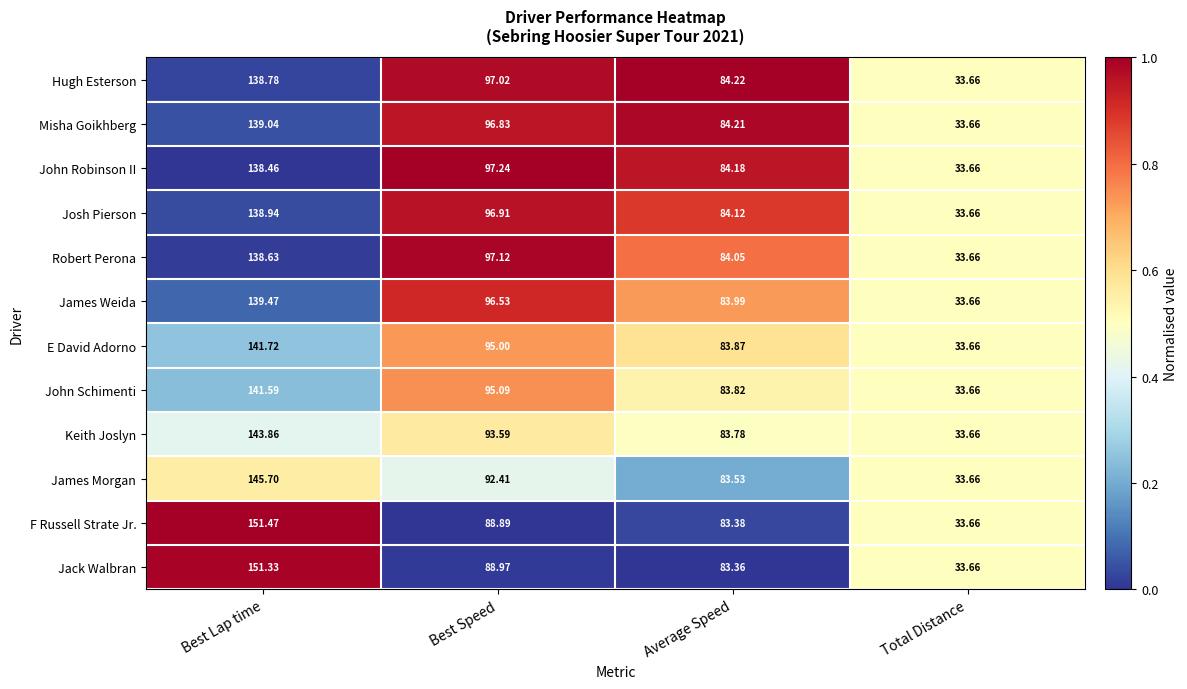

Rank the categories by John Schimenti value from highest to lowest.

Best Lap time, Best Speed, Average Speed, Total Distance